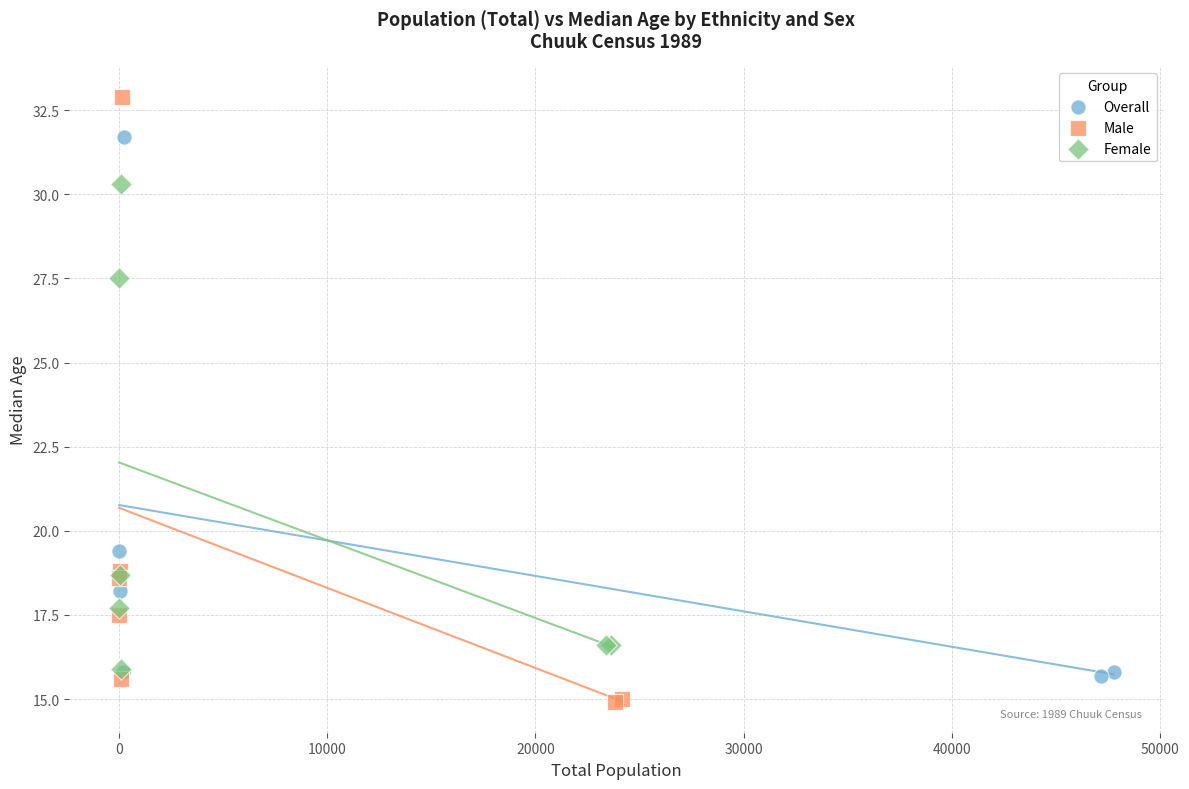

Which series has the largest Y range (max minus min)?

Male